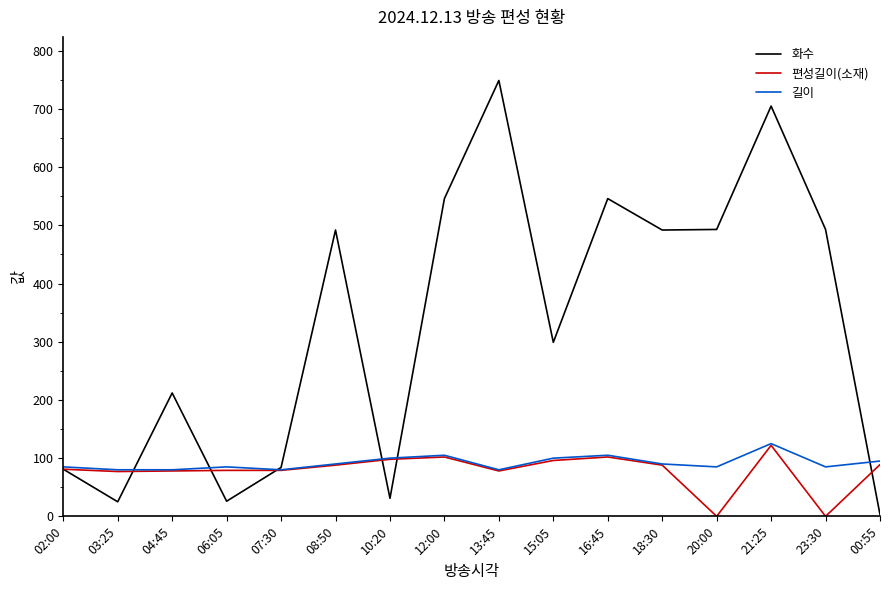

Which series has the widest spread of values?

화수